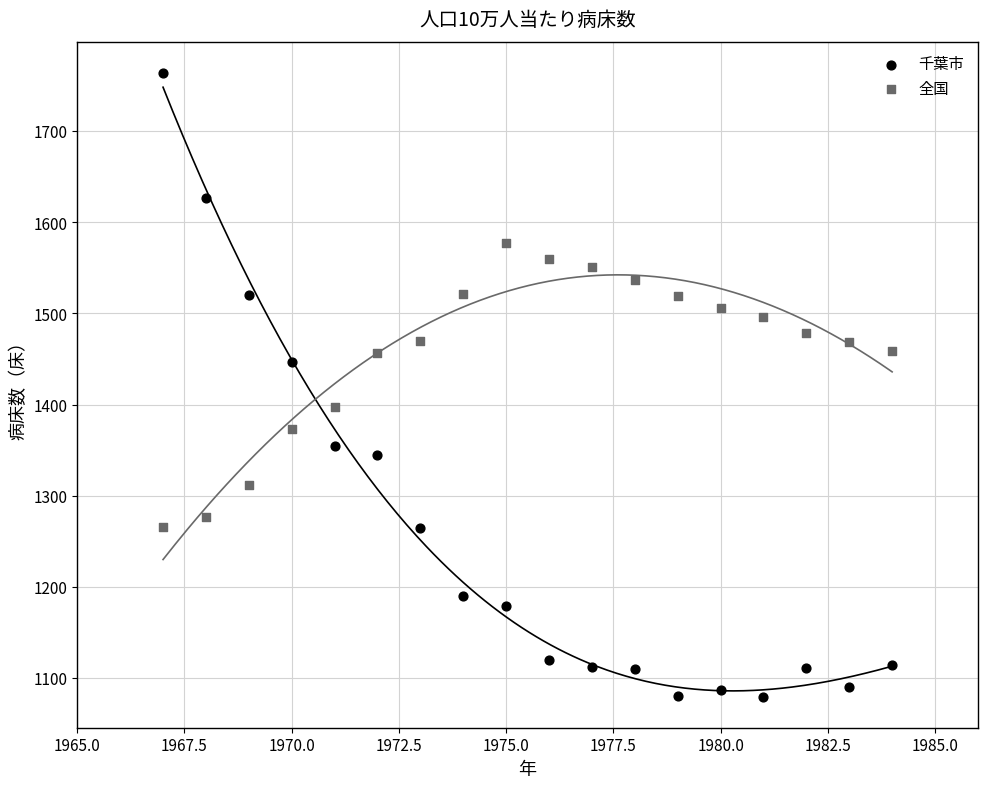

What are all the series names shown in the legend?

千葉市, 全国